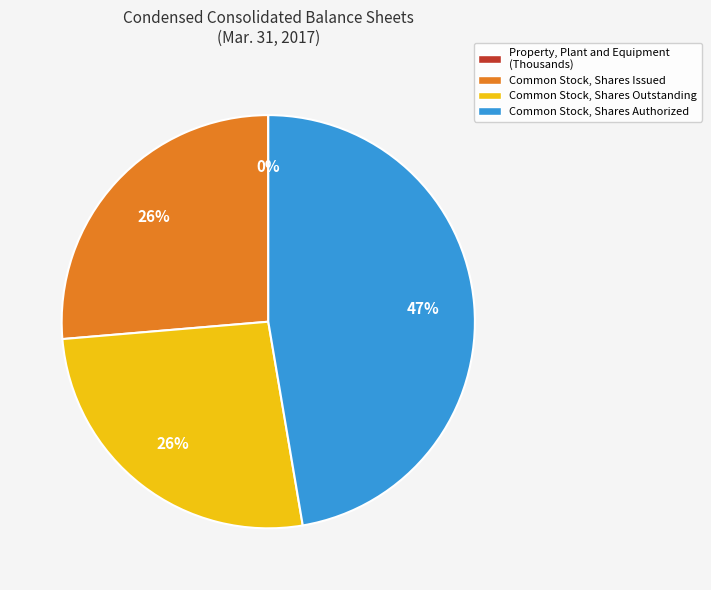

What is the ratio of the value at Common Stock, Shares Authorized to the value at Common Stock, Shares Issued?

1.8